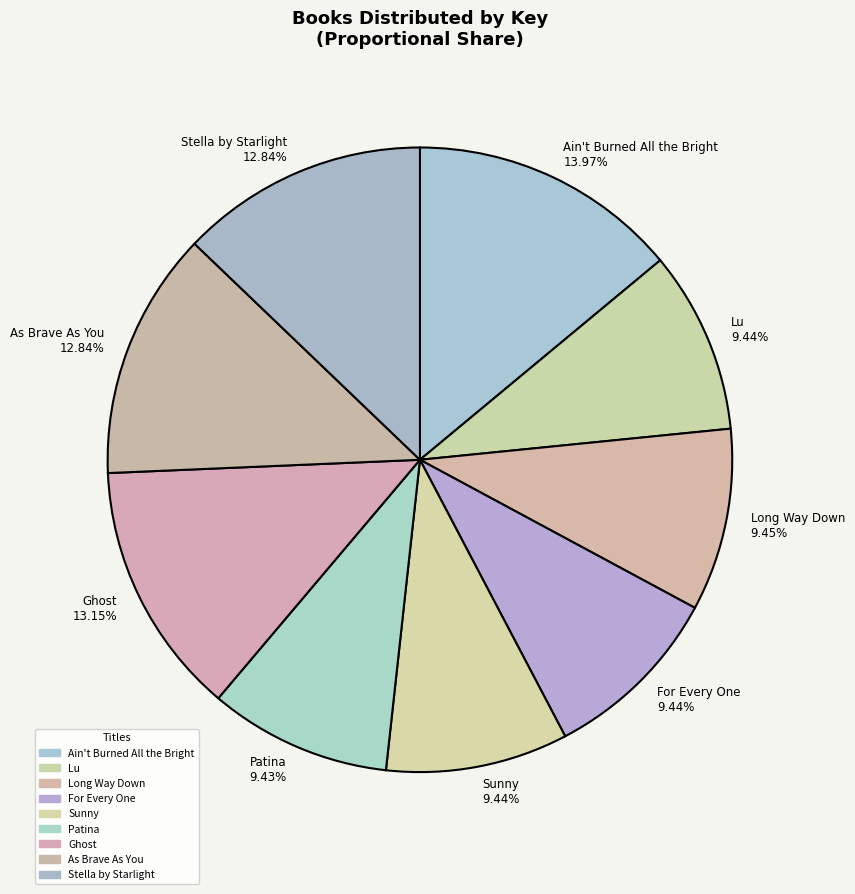

To the nearest percent, what is the difference between the largest and smallest slice percentages?

5%